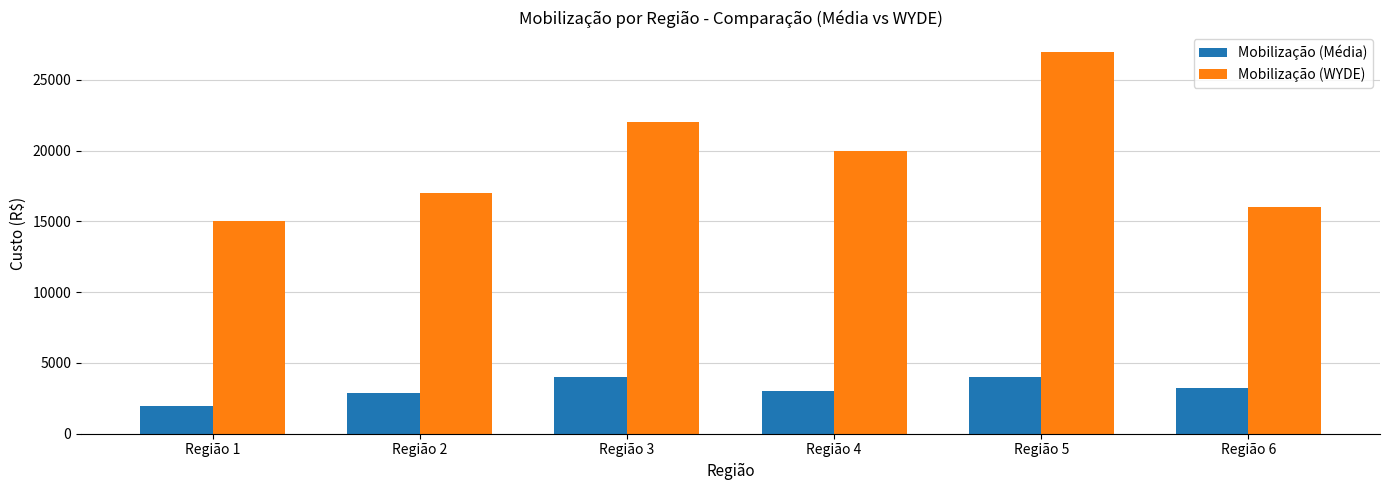

How many bars are there in total?

12